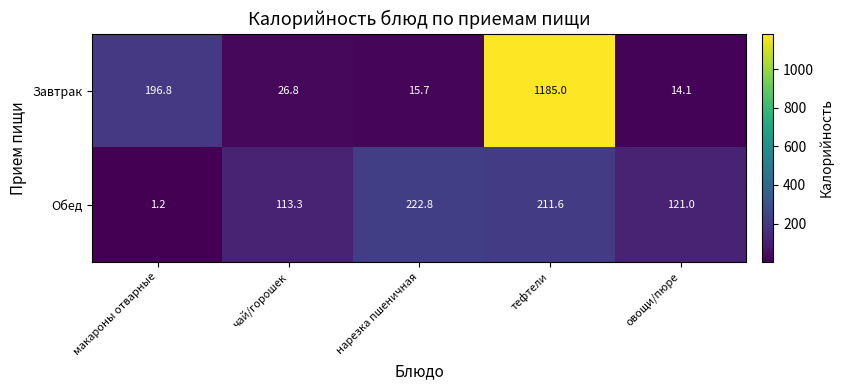

What is the difference between the maximum and second lowest values in the Обед series?

109.5